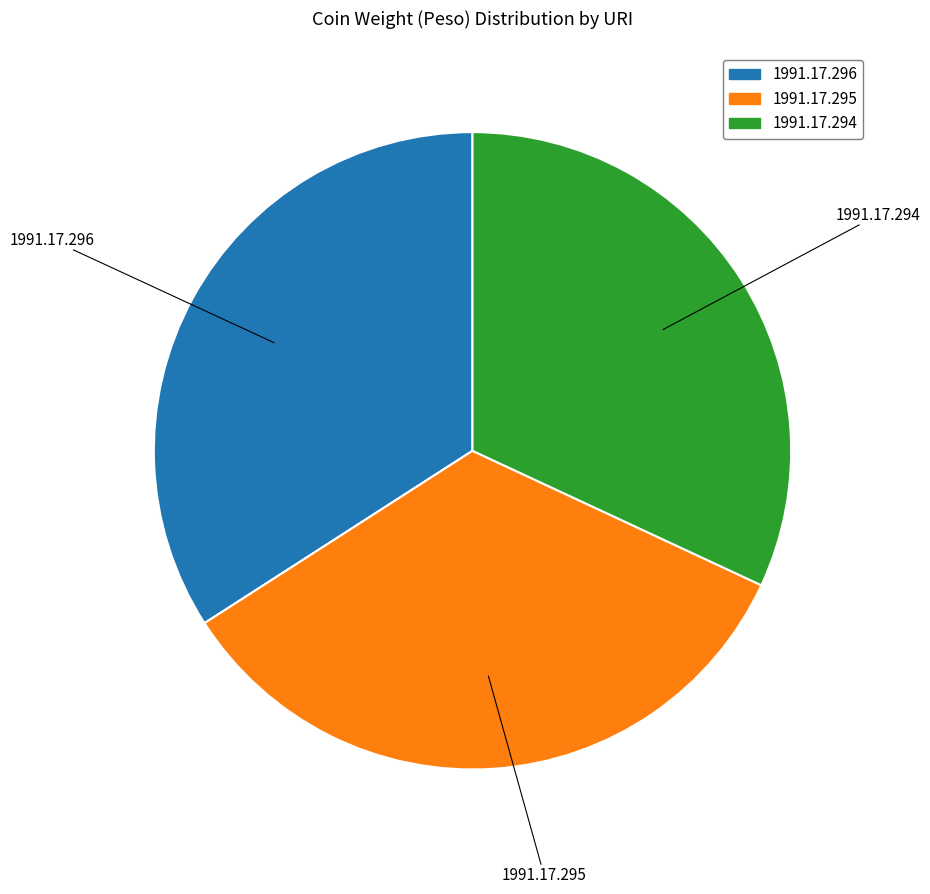

Which slice is the smallest?

1991.17.294